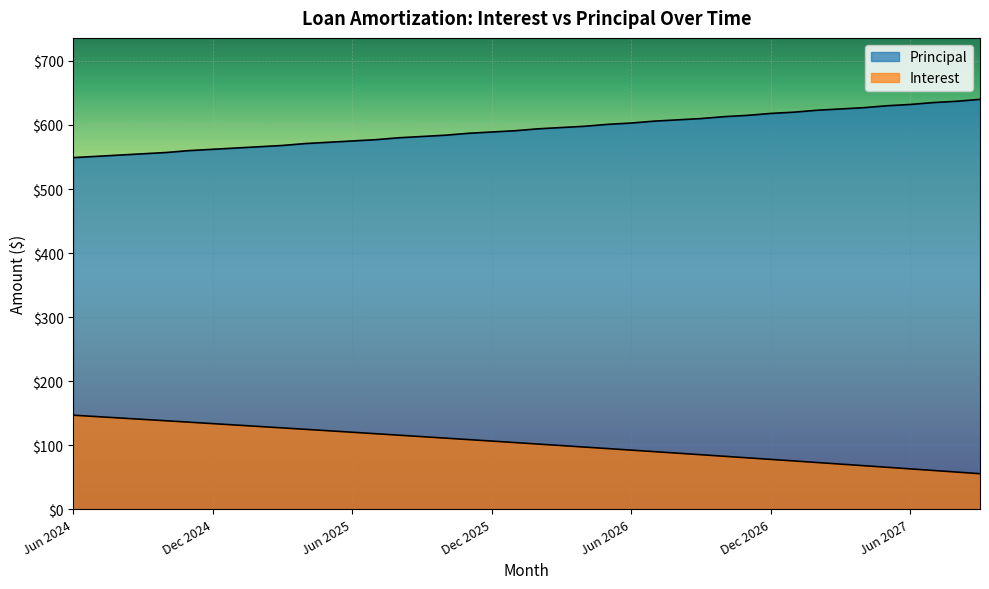

At Feb 2027, list the series in order from smallest to largest.

Interest, Principal